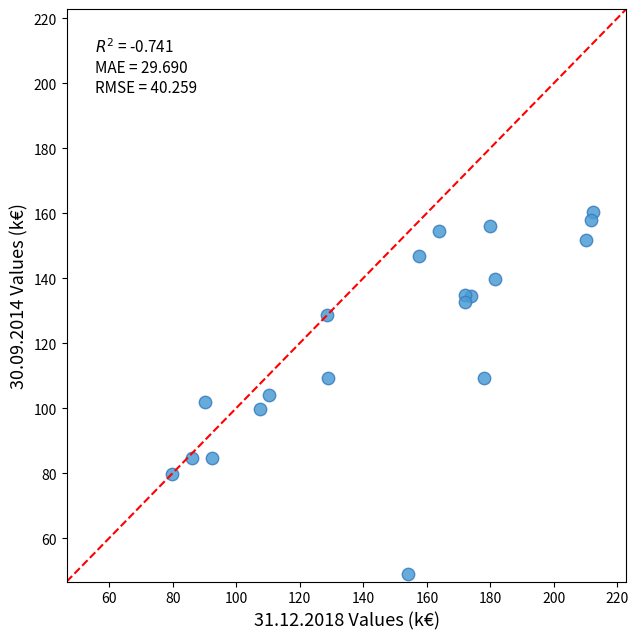

What is the range of X values (max minus min)?

132.3